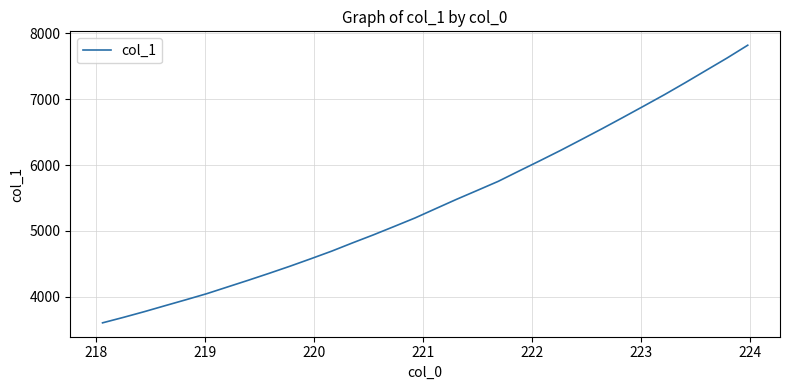

What is the smallest value displayed?

3605.7